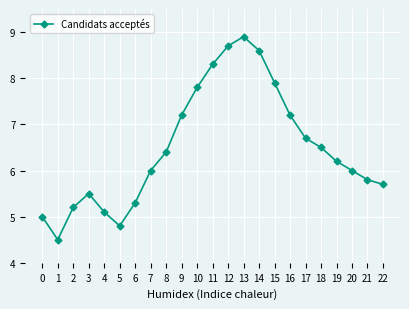

What is the value of the 21st point from the left?

6.0